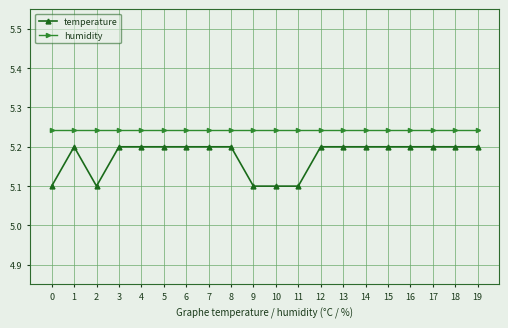

True or false: temperature and humidity cross at least once.

False